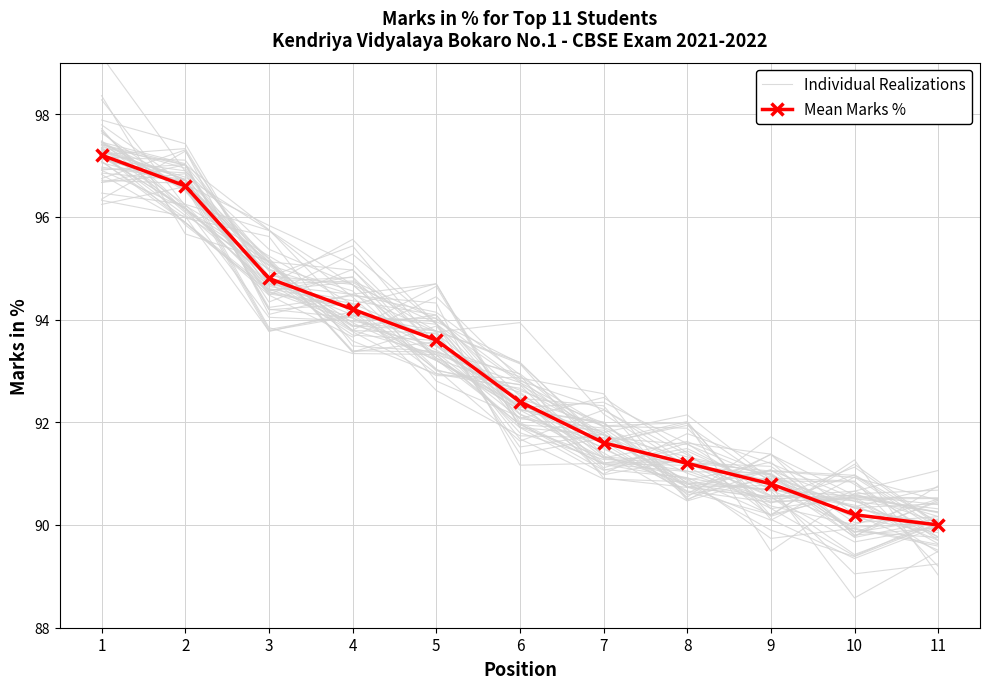

Is this an area chart (filled region under the line)?

No